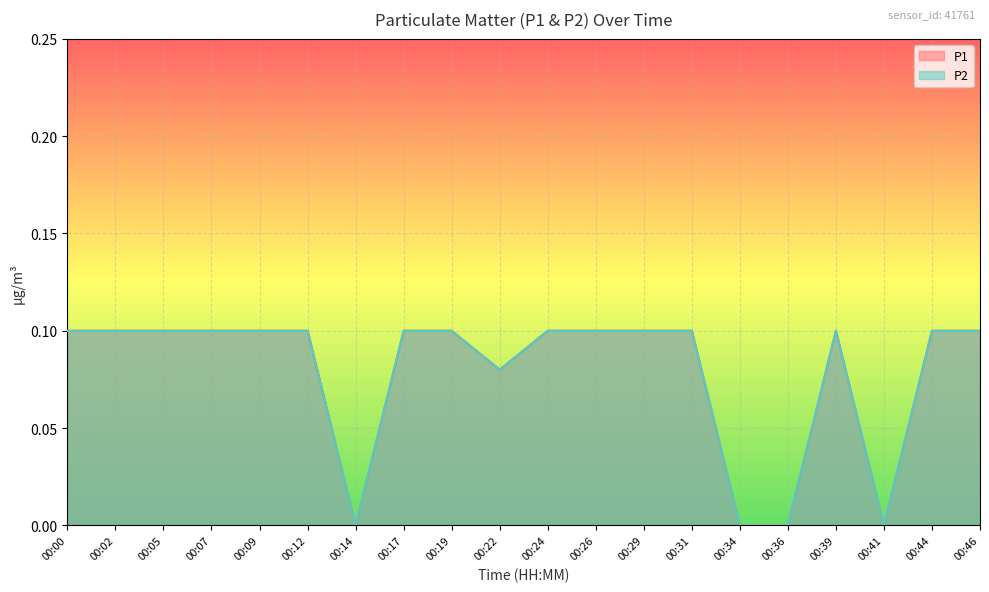

List the series in order of their peak value, lowest first.

P1, P2